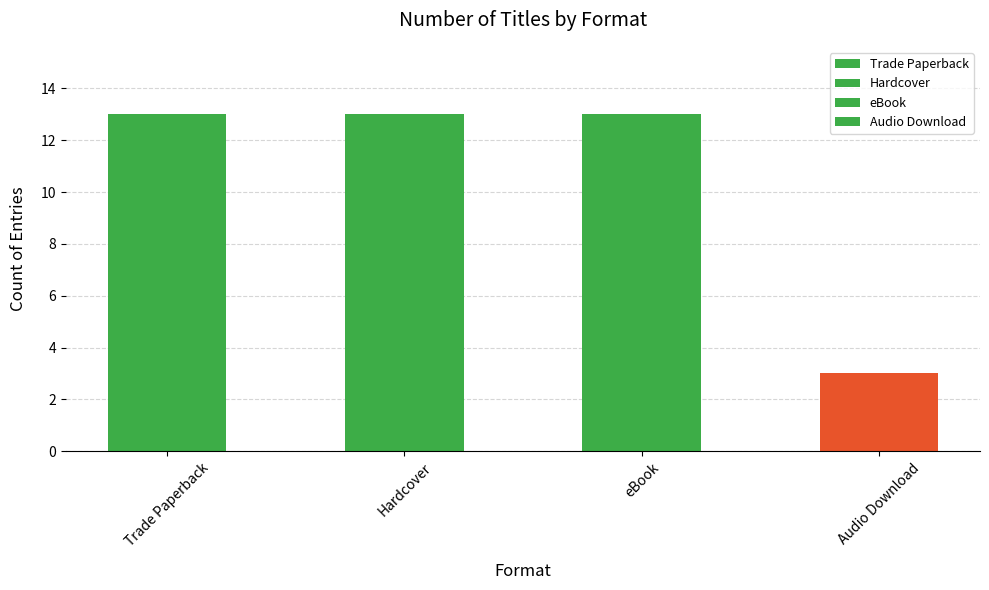

What position from the right is Hardcover?

3